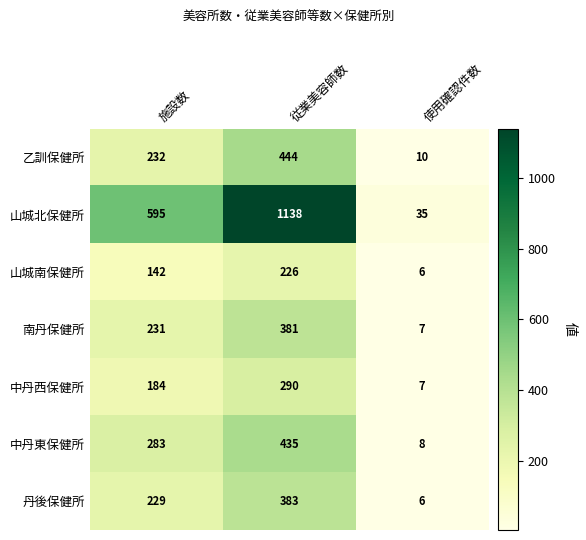

At which category does the chart reach its minimum across all series?

使用確認件数